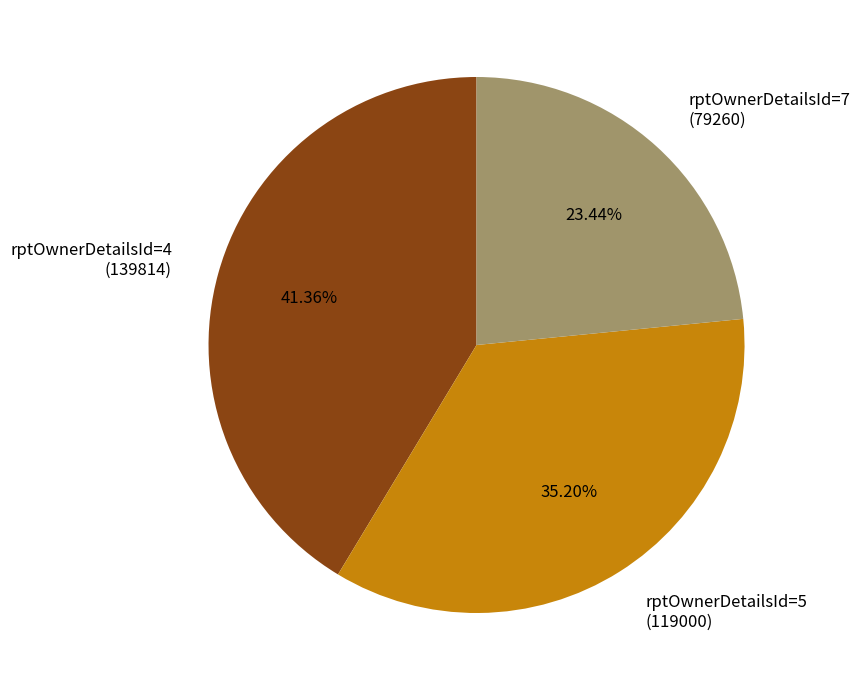

How many slices are in this pie chart?

3